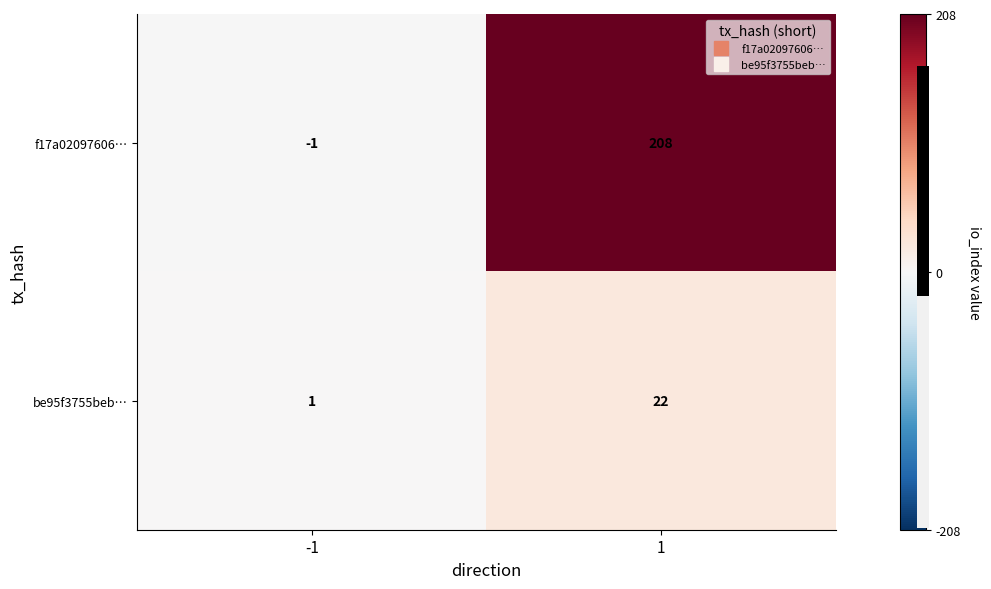

What is the highest value of the be95f3755beb… series?

22